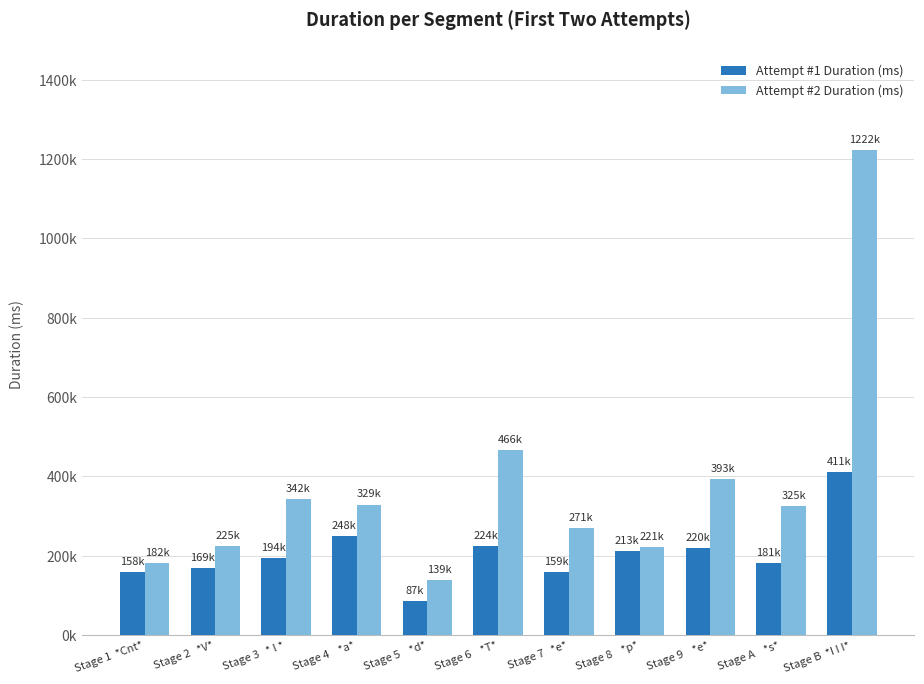

What are all the series names shown in the legend?

Attempt #1 Duration (ms), Attempt #2 Duration (ms)